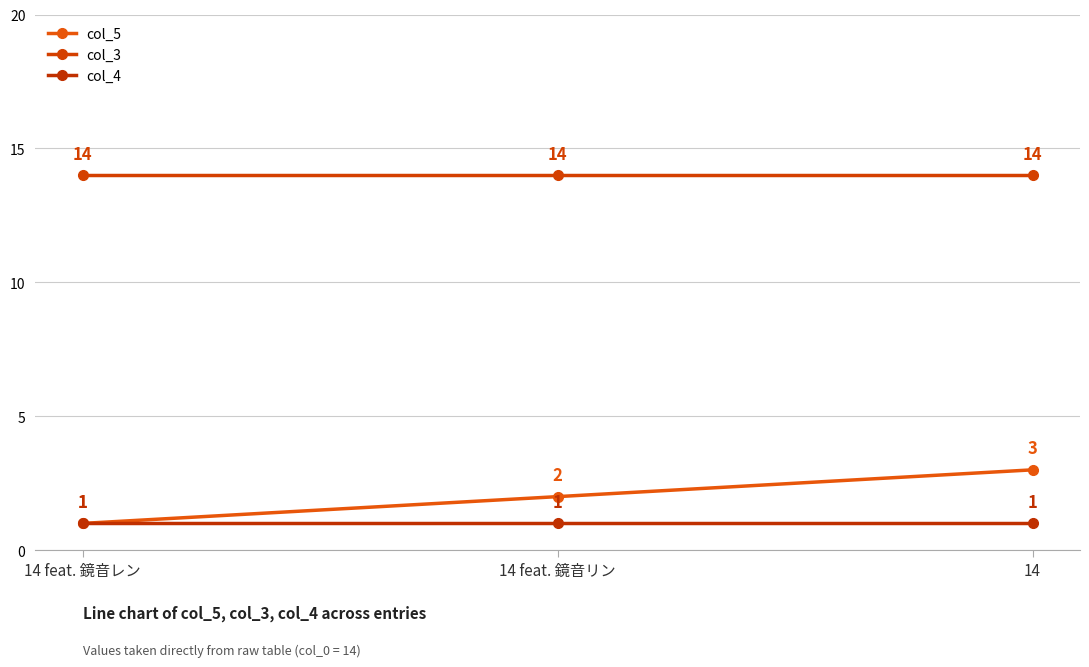

List the series in order of their peak value, lowest first.

col_4, col_5, col_3